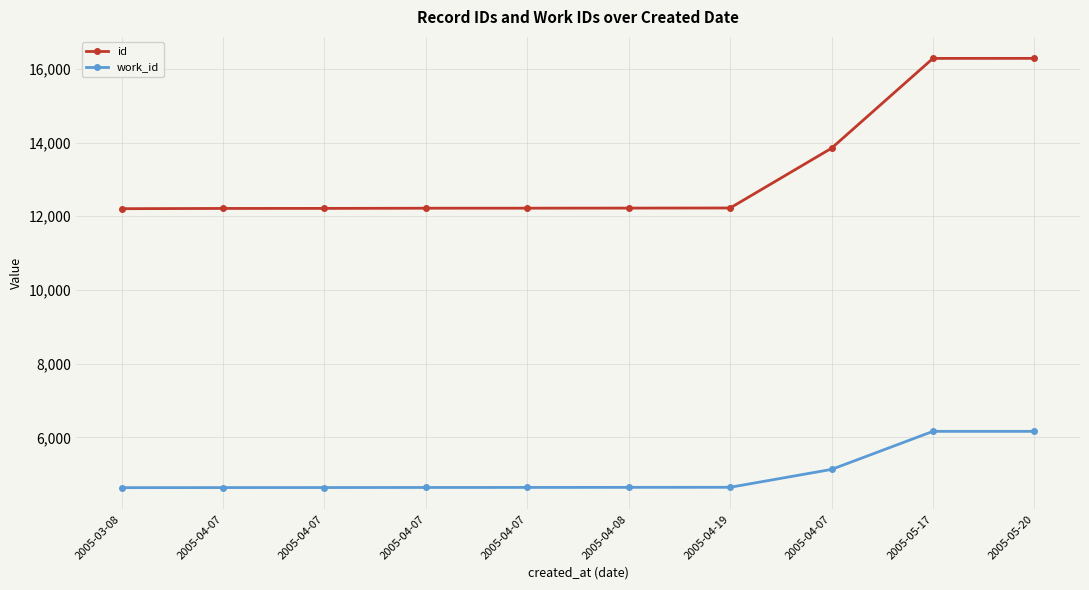

How many lines are shown in the chart?

2